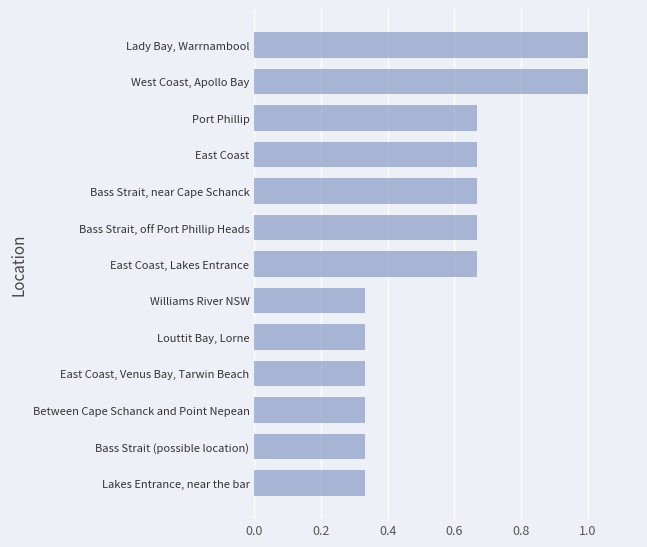

What is the maximum value shown in the chart?

1.0